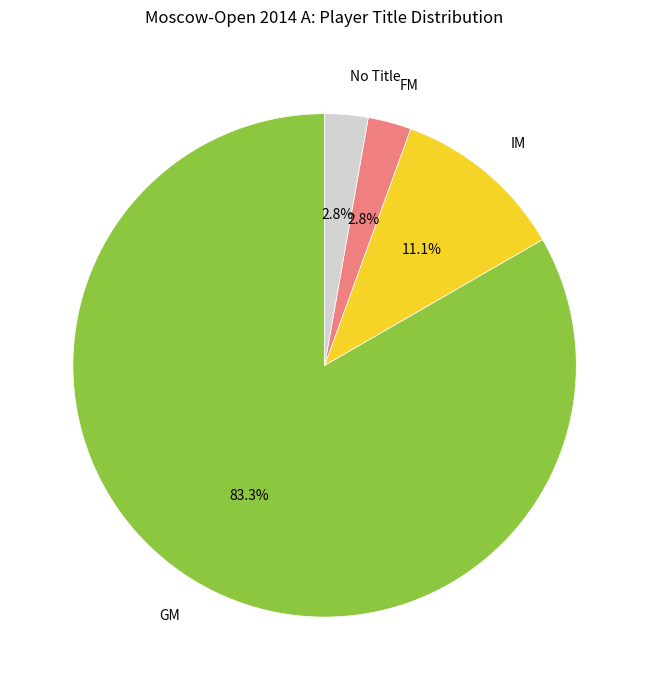

Which category has the biggest portion of the pie?

GM